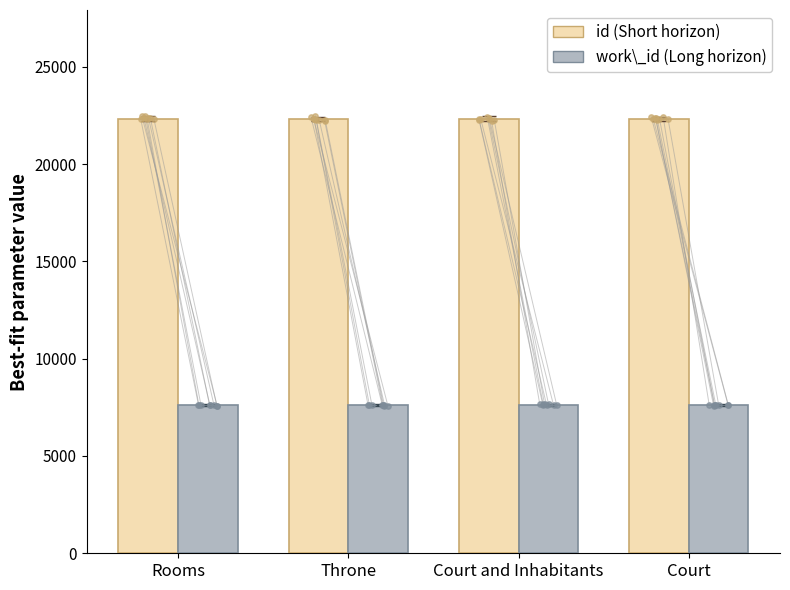

At how many categories does at least one series exceed 19453?

4